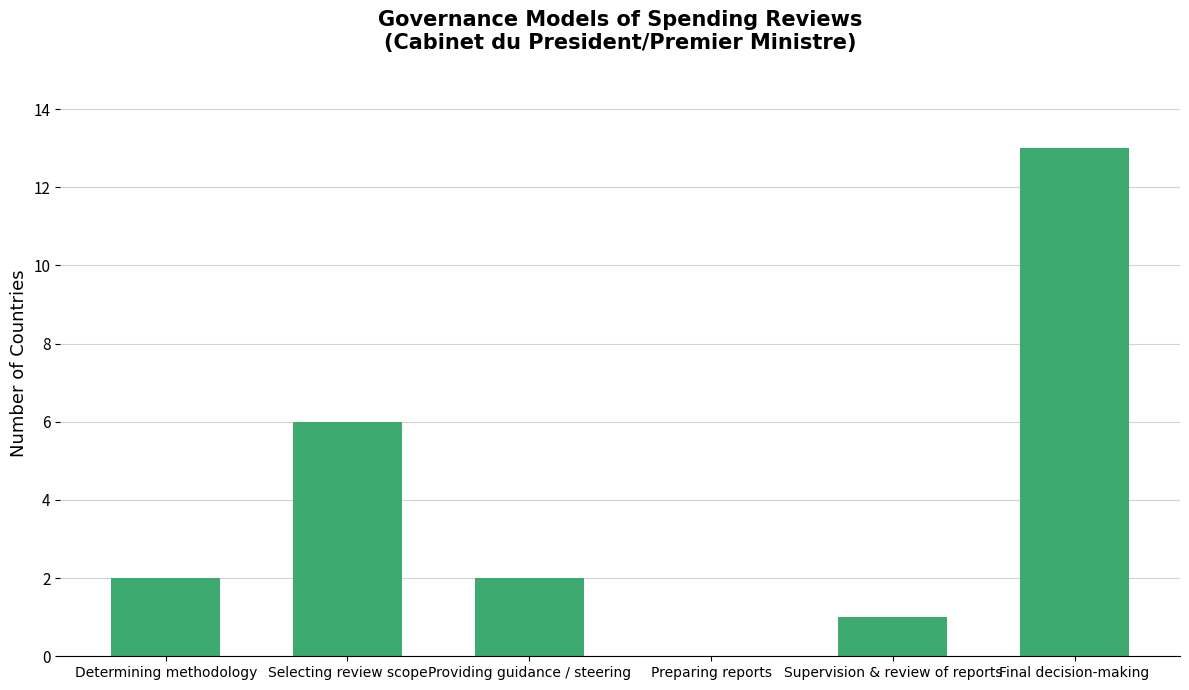

At which category does the chart reach its peak across all series?

Final decision-making